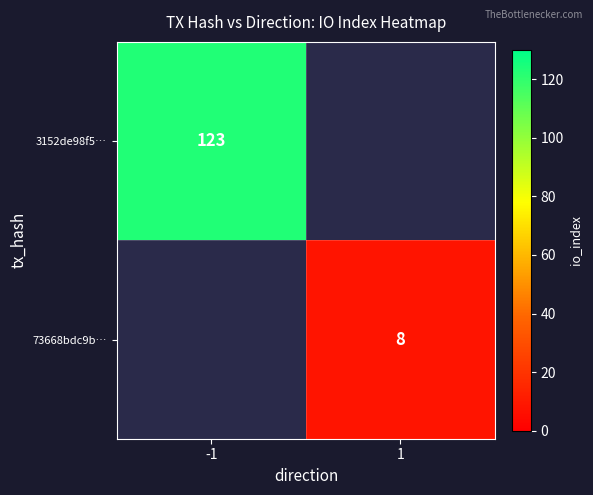

True or false: 3152de98f5… has a value of 214 at -1.

False